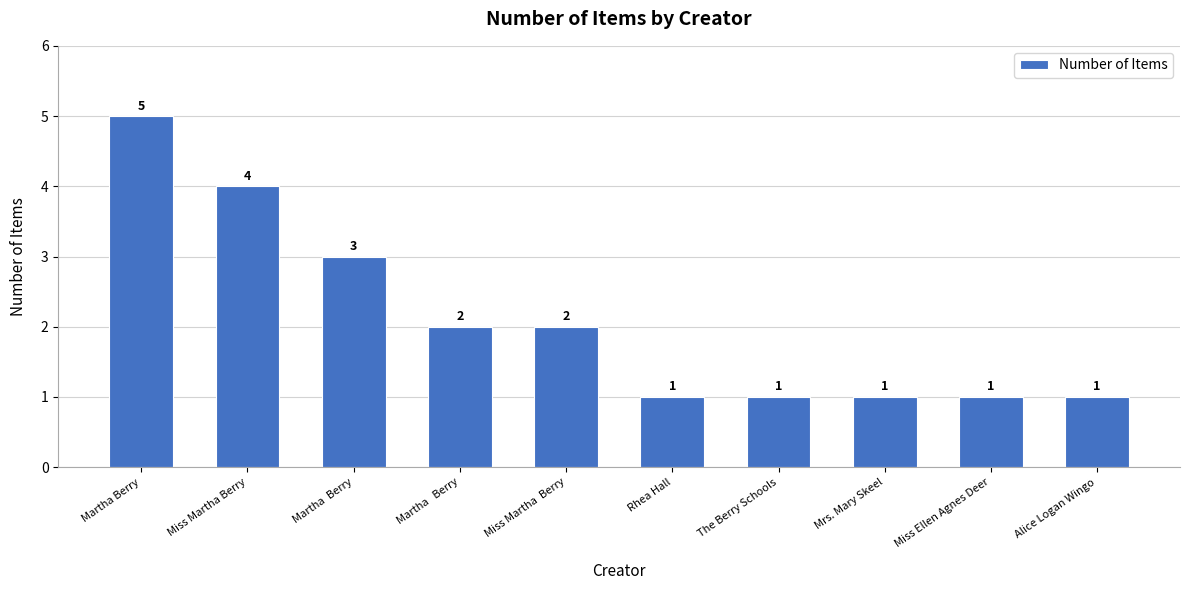

What is the change in value from Miss Martha Berry to The Berry Schools?

-3